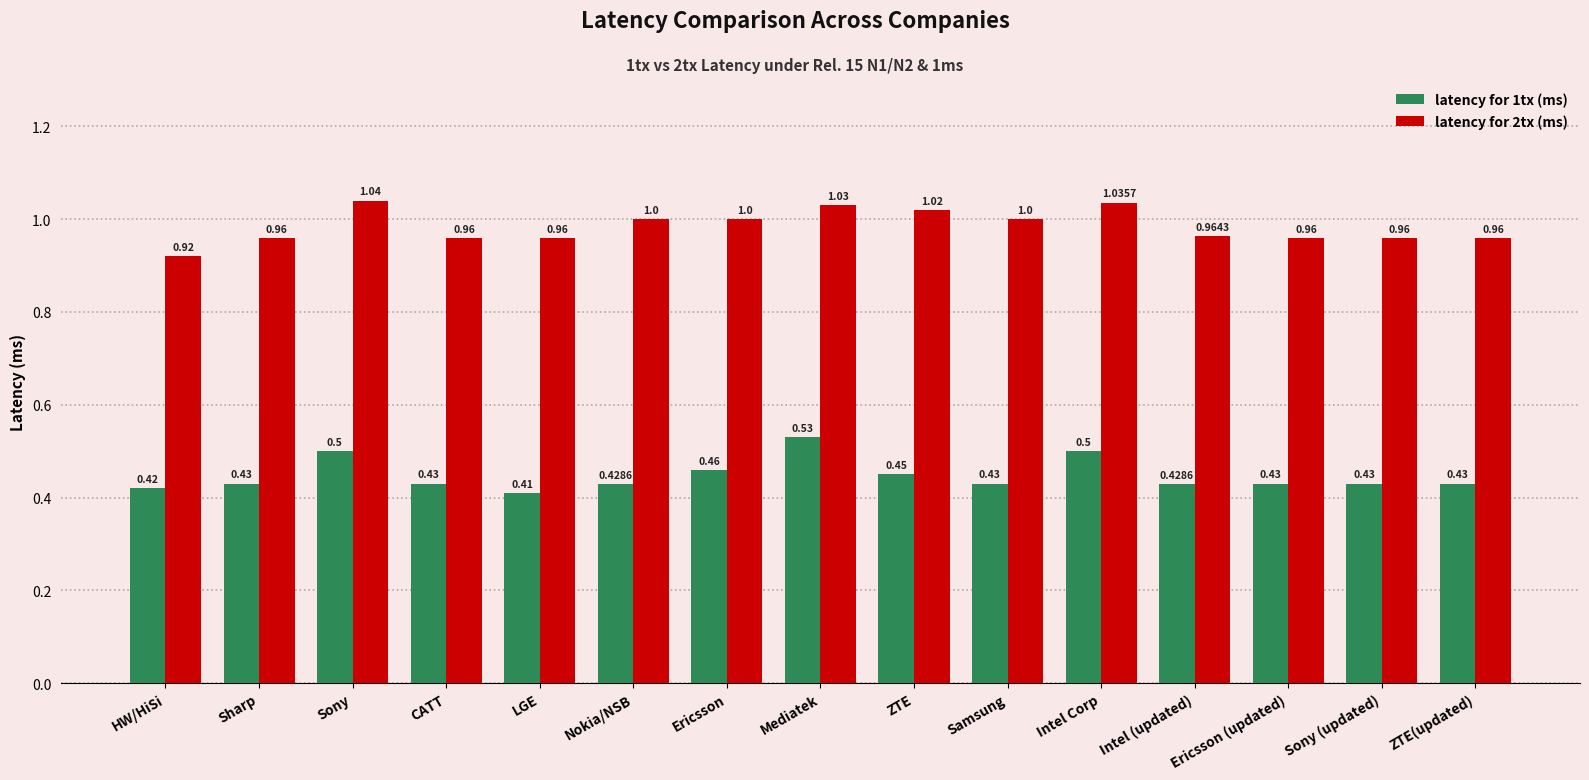

What are all the series names shown in the legend?

latency for 1tx (ms), latency for 2tx (ms)